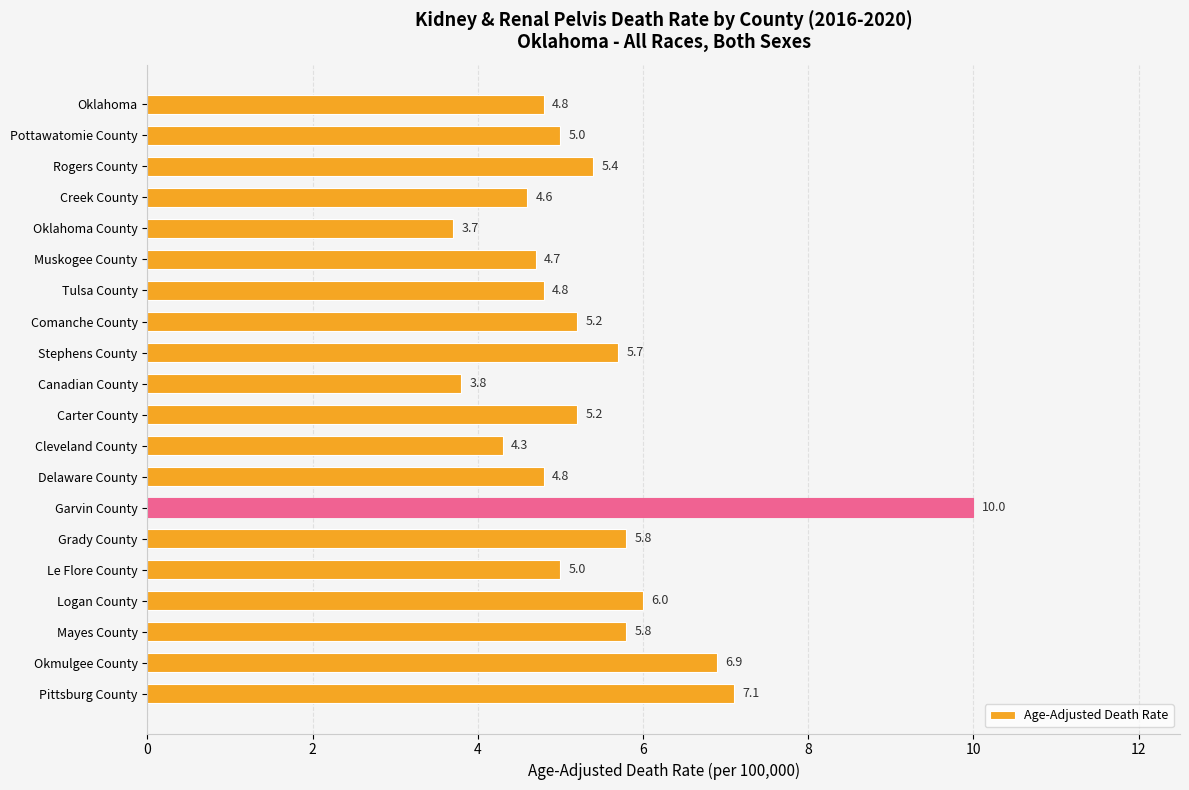

What is the value of the 8th bar from the top?

5.2